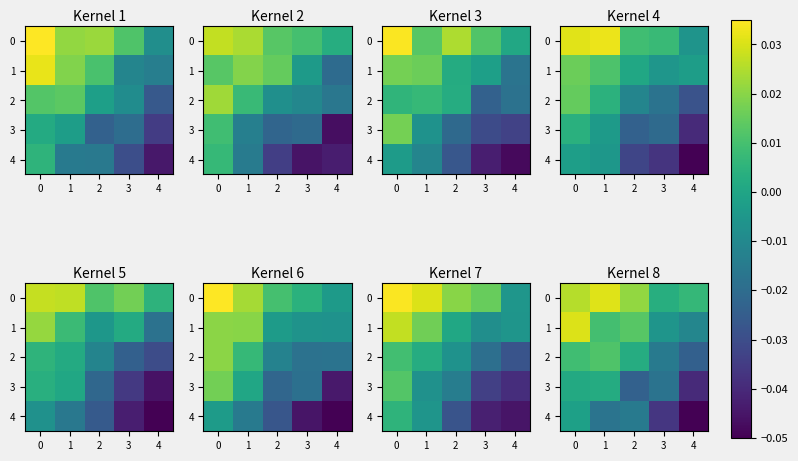

What is the difference between the highest and lowest values at 3?

0.1